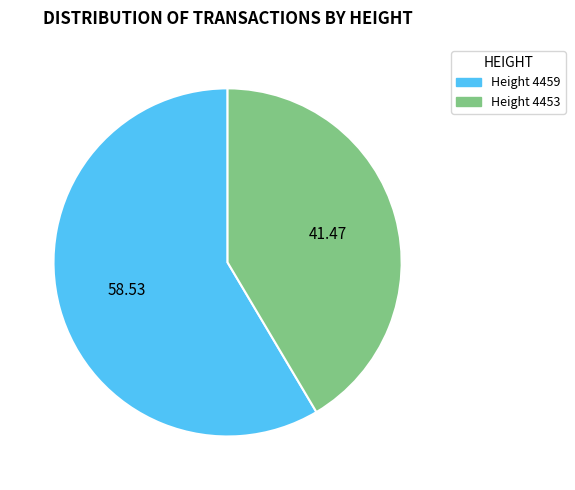

Rank the categories by value from lowest to highest.

Height 4453, Height 4459